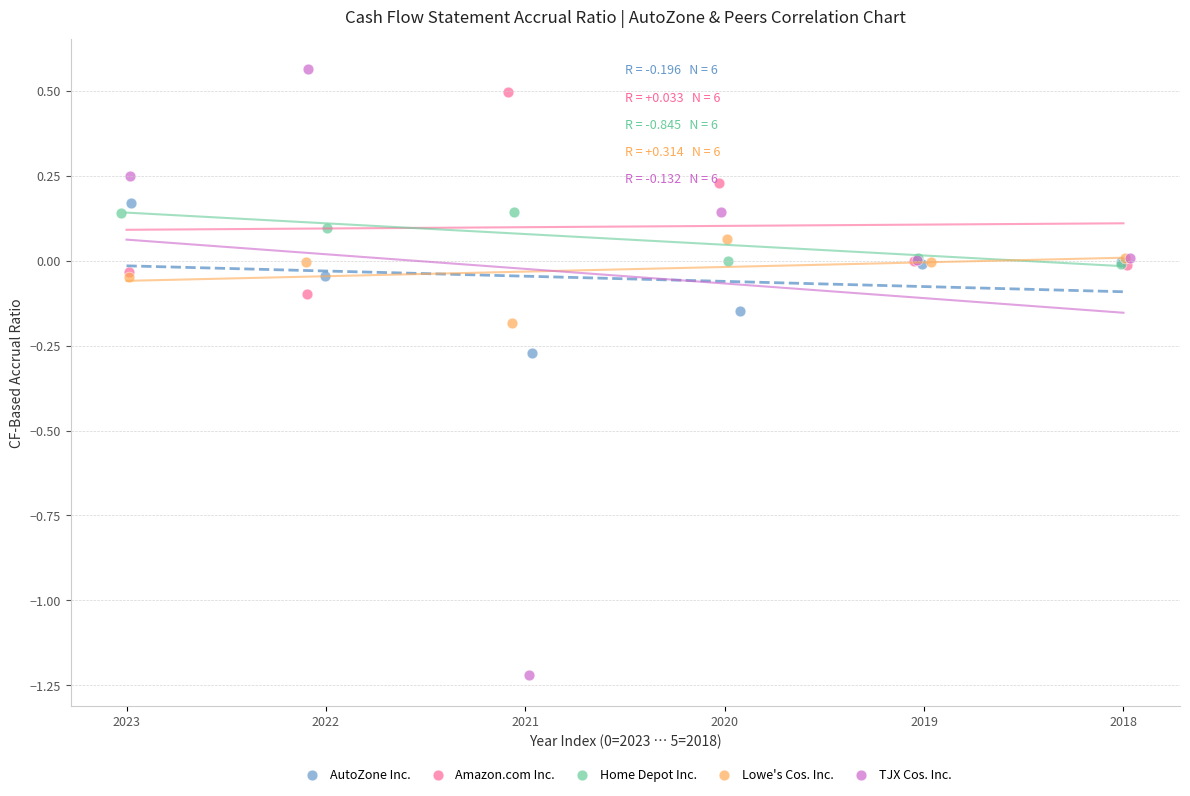

Which series has the widest spread of Y values?

TJX Cos. Inc.